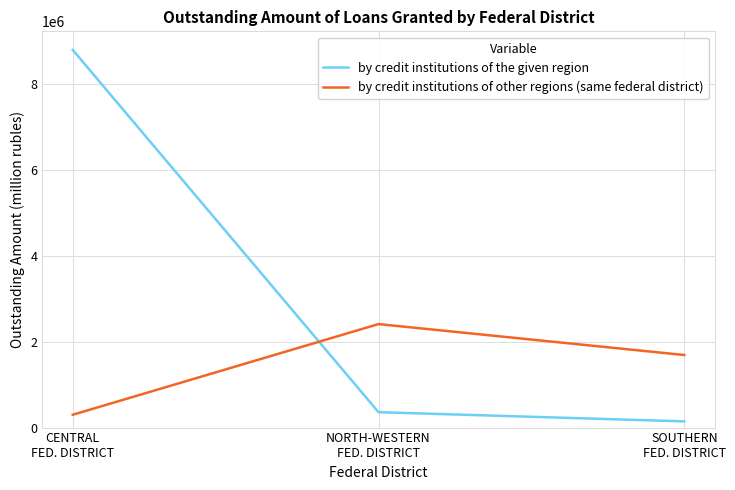

What is the lowest value of the by credit institutions of other regions (same federal district) series?

298720